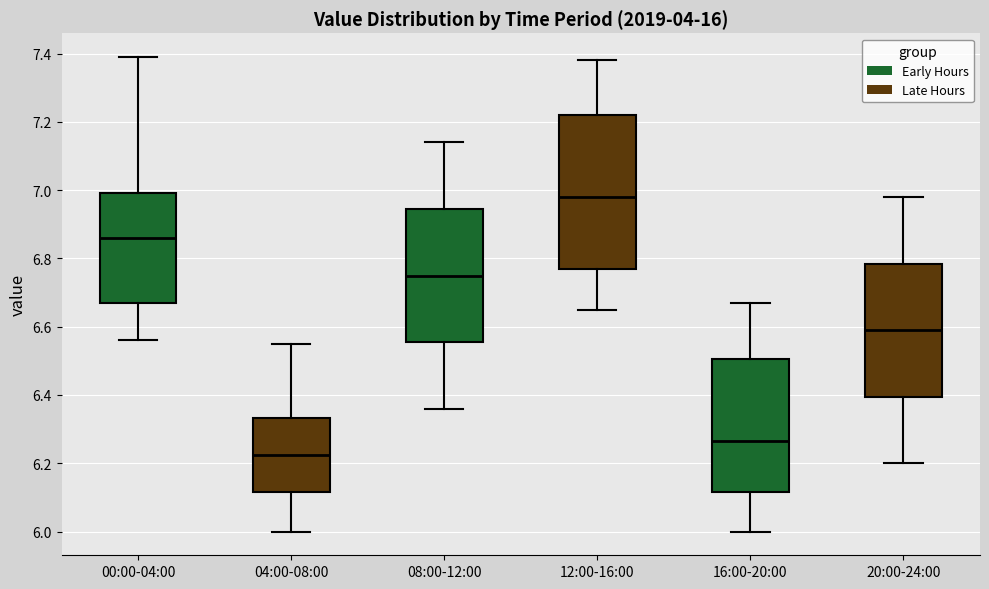

Where does the upper whisker of the box for 00:00-04:00 end on the y-axis? The values are not printed on the chart, so give them approximately, as read against the axis.

7.40